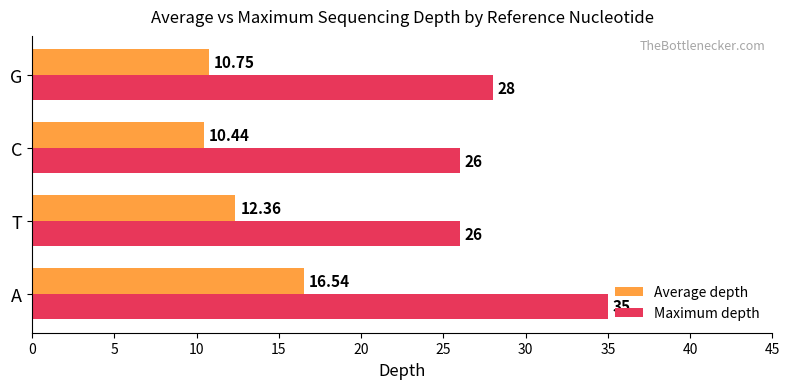

Where is Average depth nearest to the value 13?

T